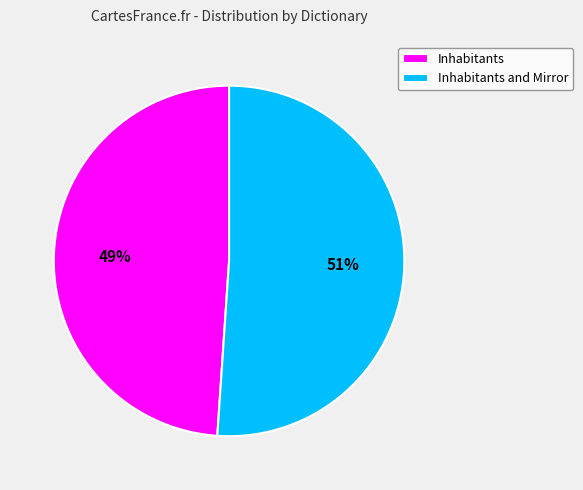

Combined, do Inhabitants and Inhabitants and Mirror account for over 50%?

Yes